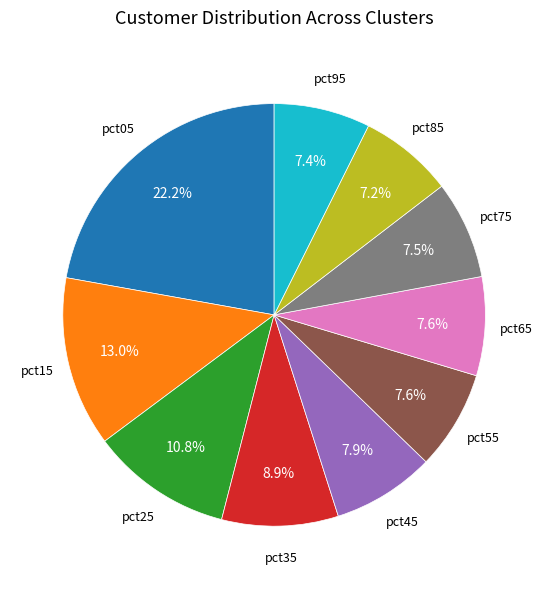

Is there any slice that represents more than half of the pie?

No